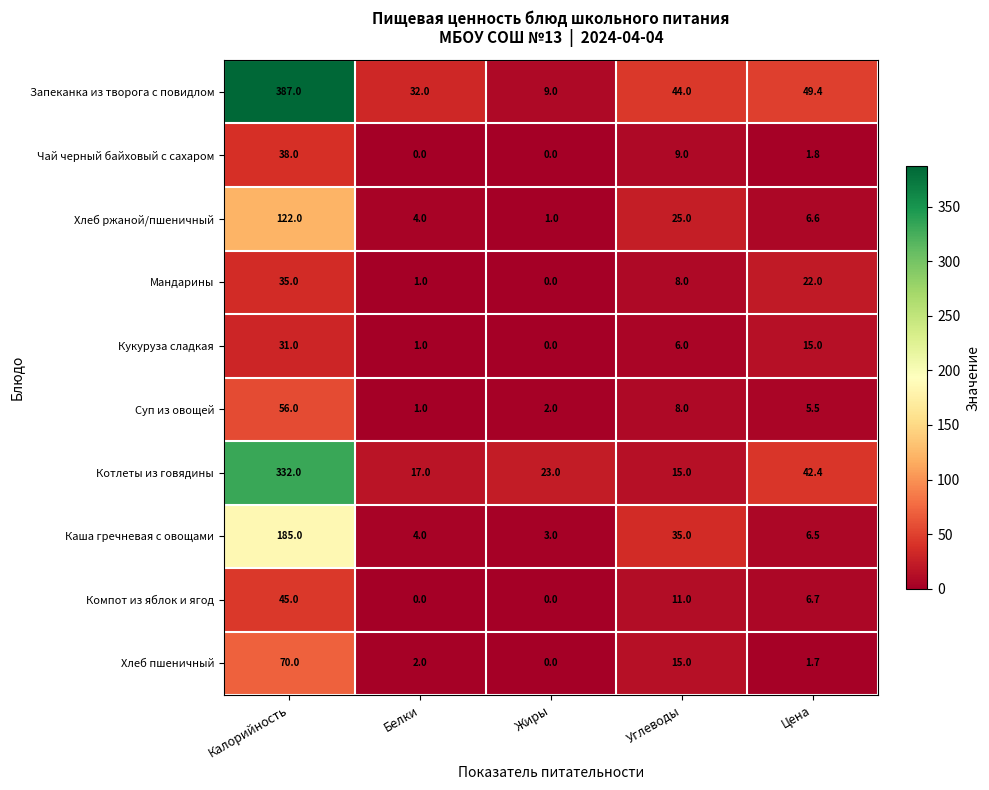

How many distinct data groups are displayed?

10